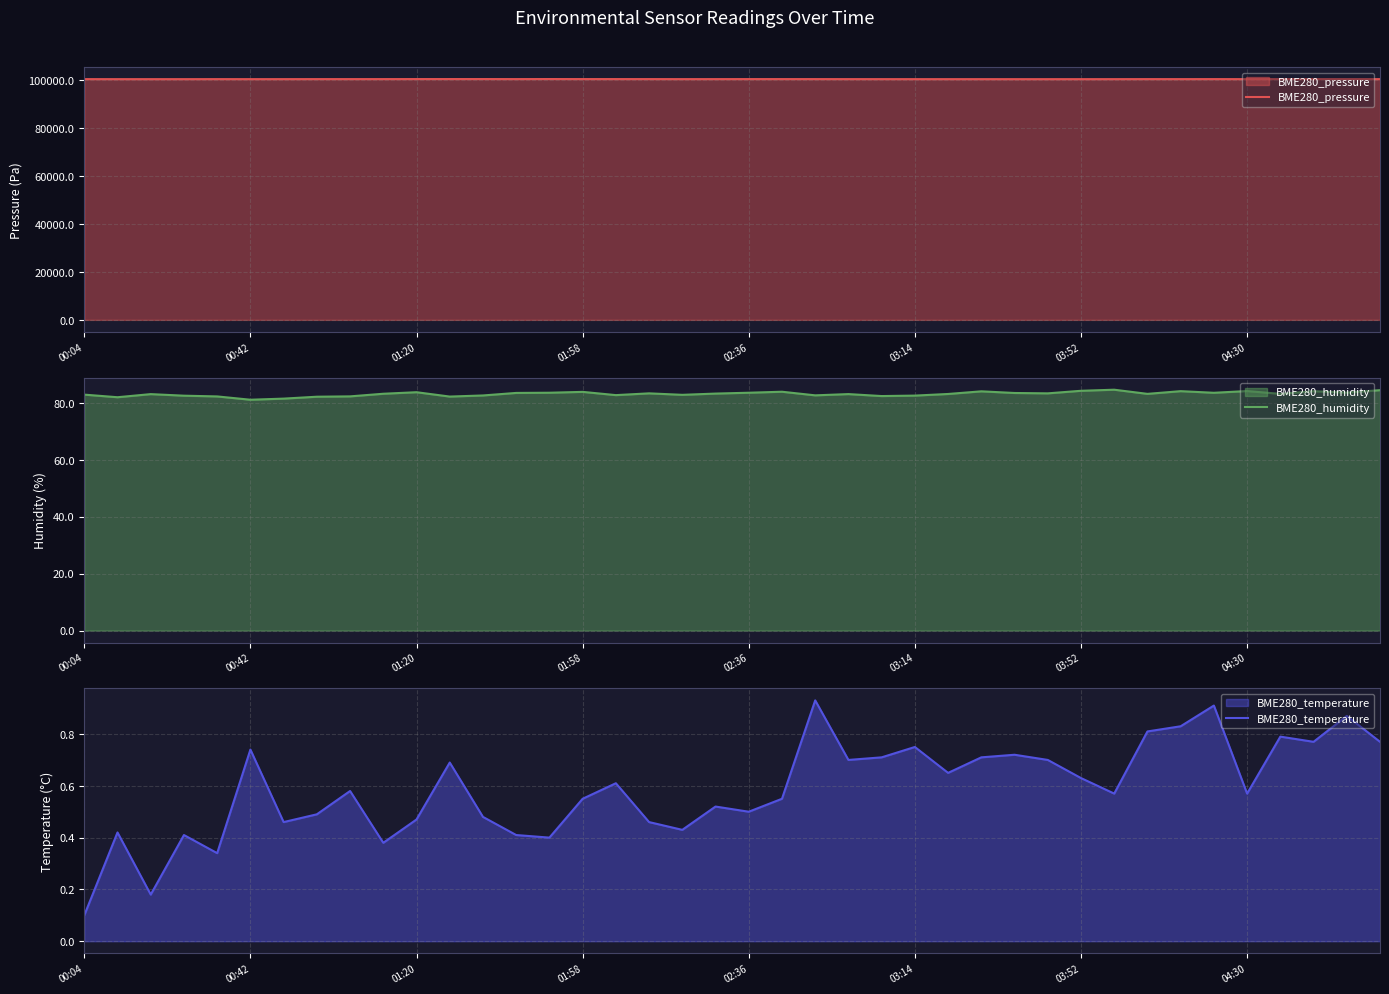

What is the spread (max minus min) of values at 29?

100549.0